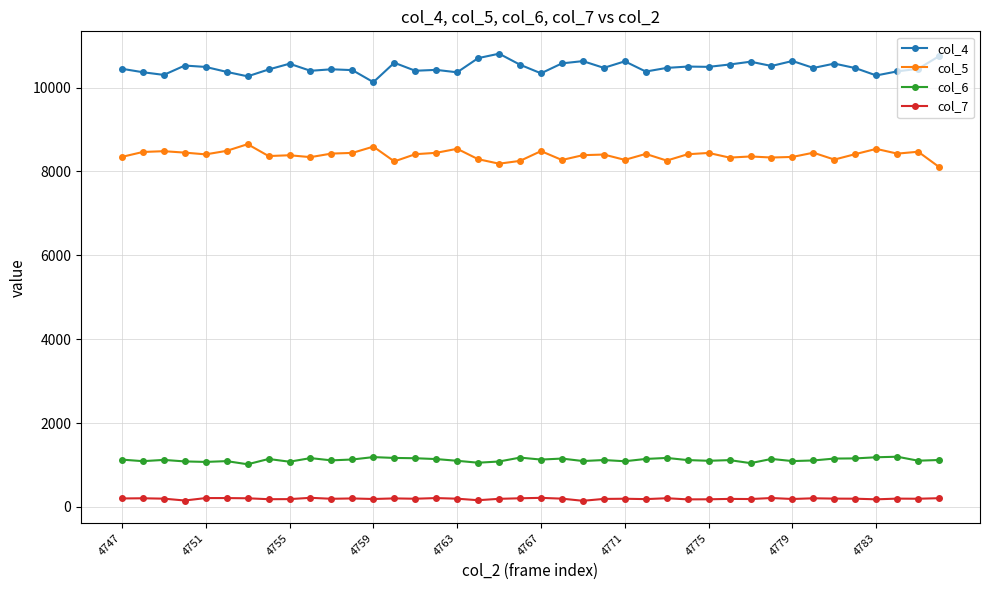

True or false: col_6 has more than 1 interior local peaks.

True